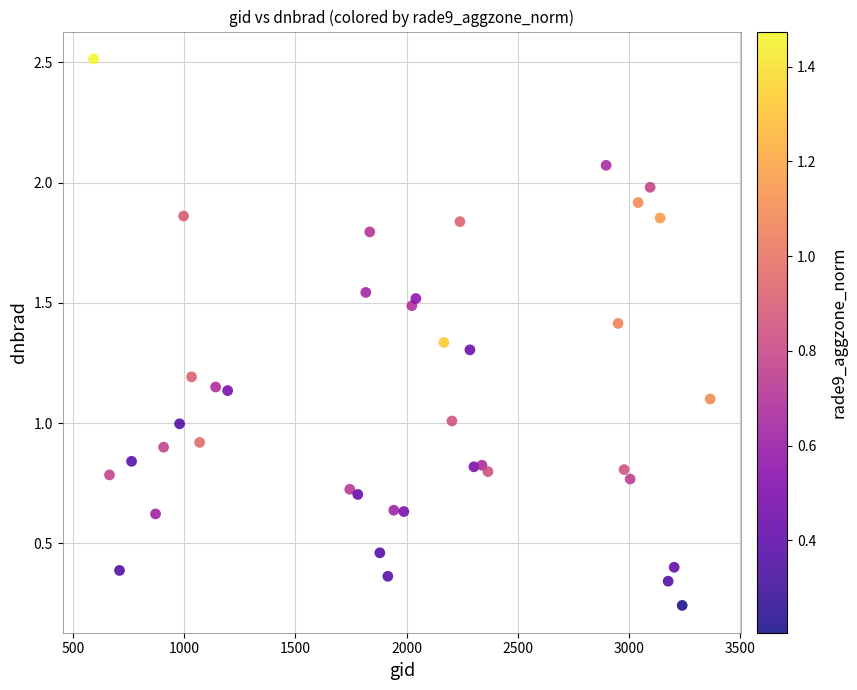

What is the range of X values (max minus min)?

2772.0